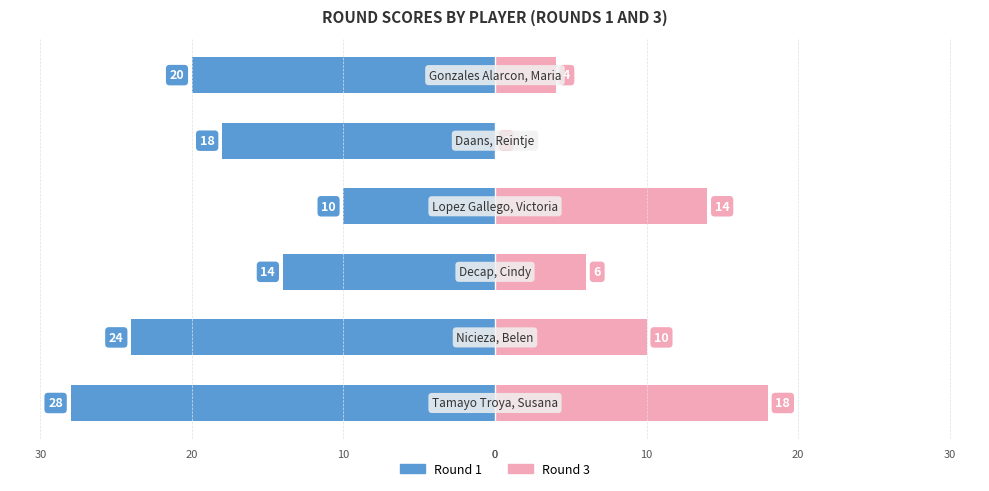

True or false: Round 3 has a value of 17 at 10.

False